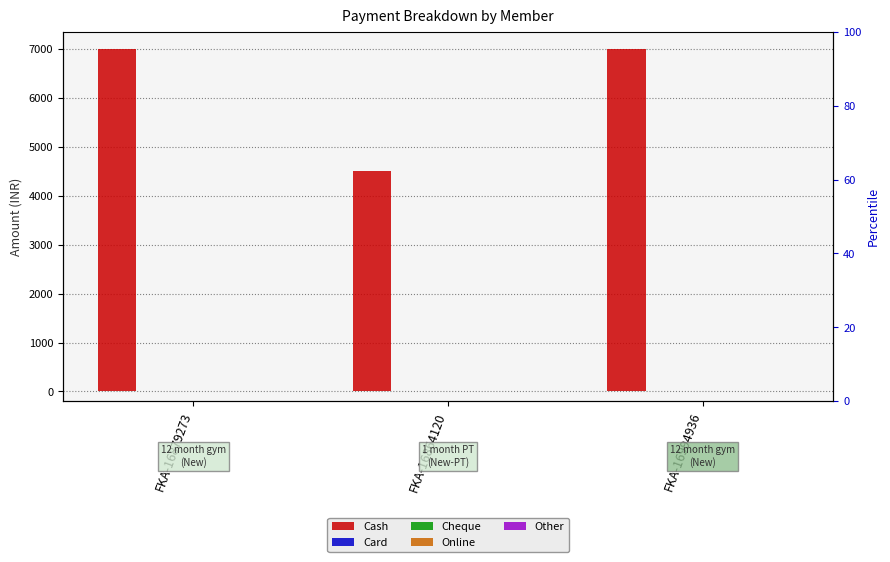

List the labels in order of Cash value, largest first.

FKA-16879273, FKA-16994936, FKA-16864120